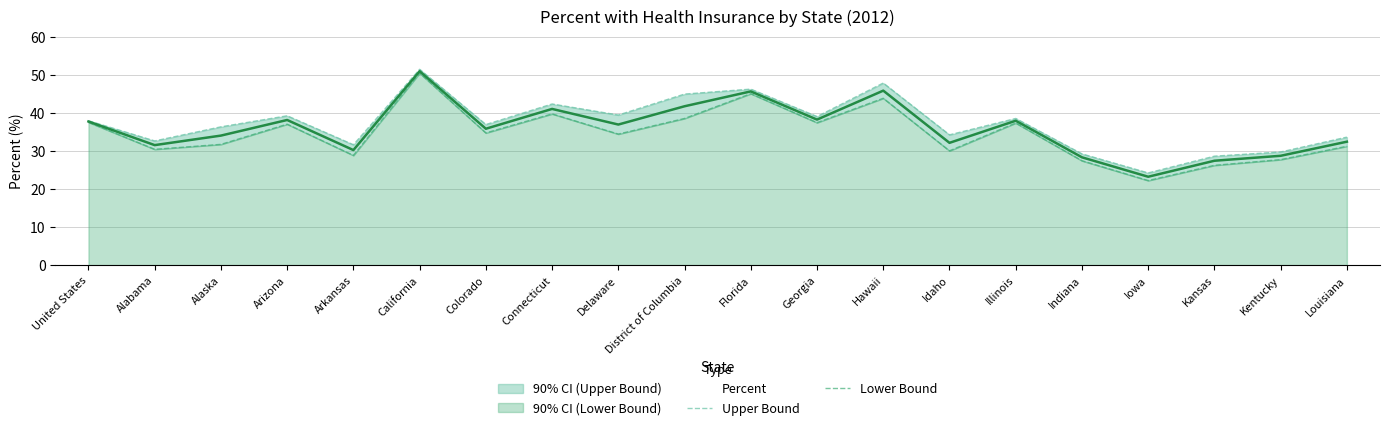

What is the sum of all Percent values?

717.4